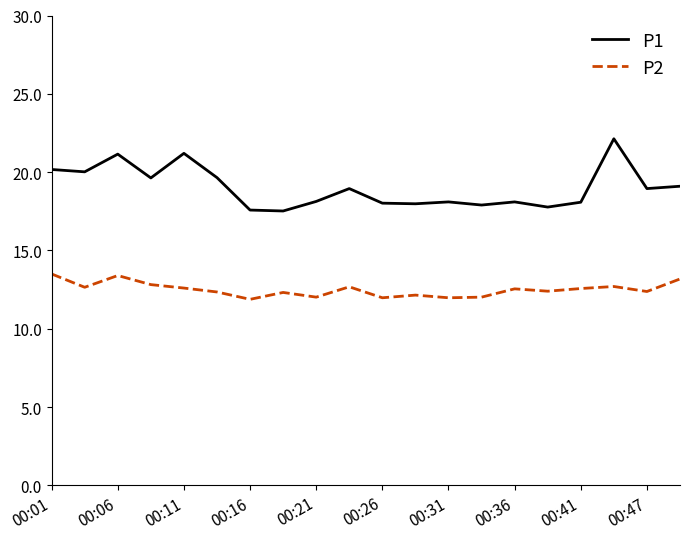

Rank the series by their maximum value, from lowest to highest.

P2, P1